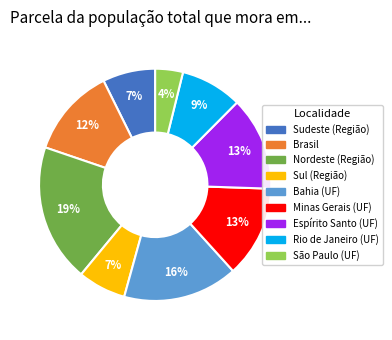

Is it true that Minas Gerais (UF) is 13% of the pie?

True